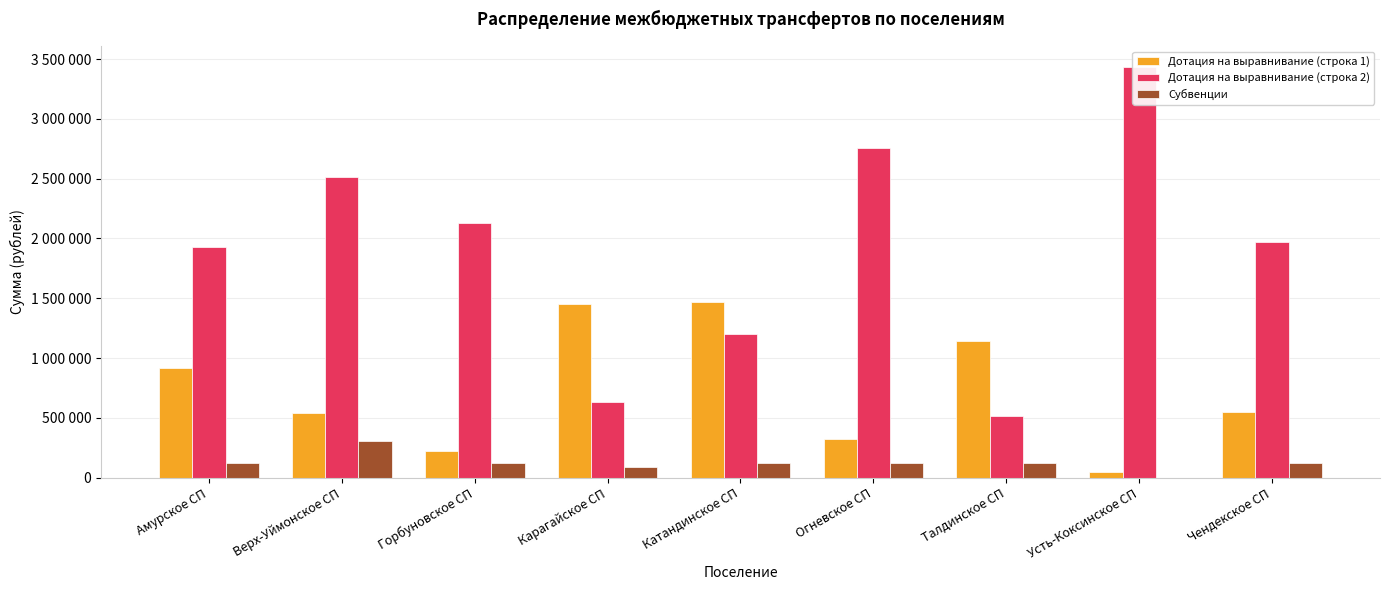

What is the spread (max minus min) of values at Талдинское СП?

1021500